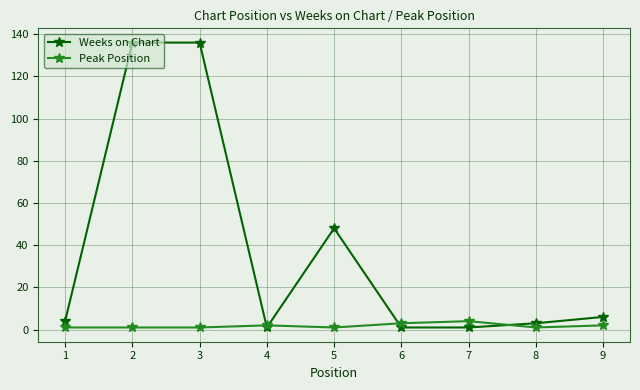

True or false: Weeks on Chart has a value of 3 at 8.

True